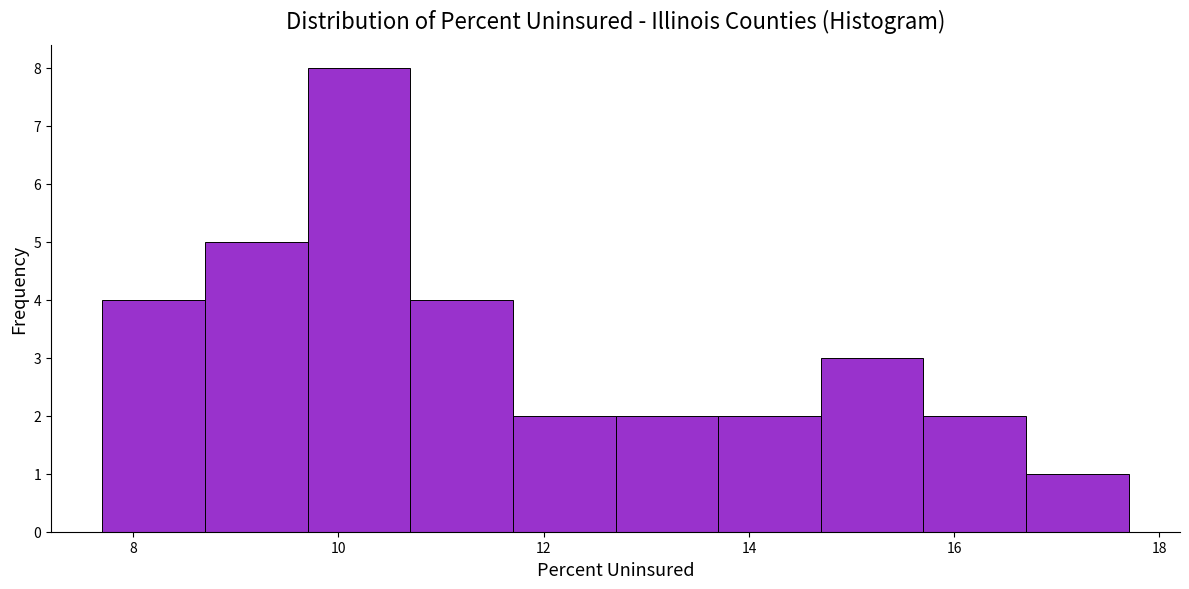

Which range on the x-axis has the tallest bar?

9.7 to 10.7